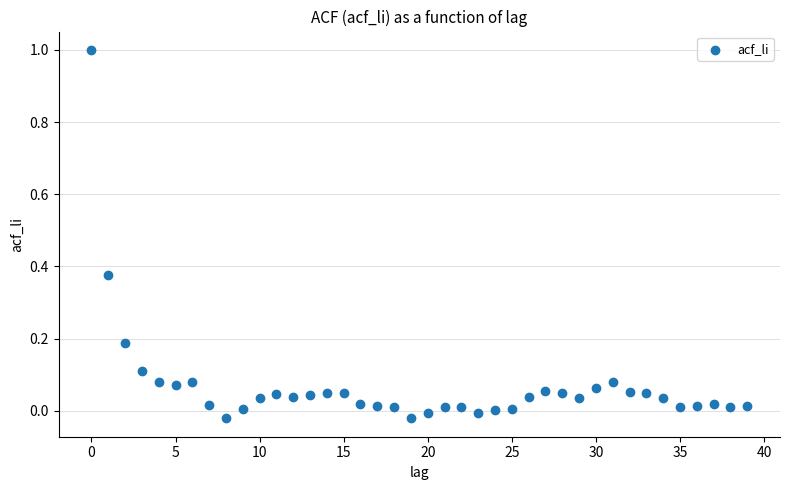

What is the range of Y values (max minus min)?

1.0